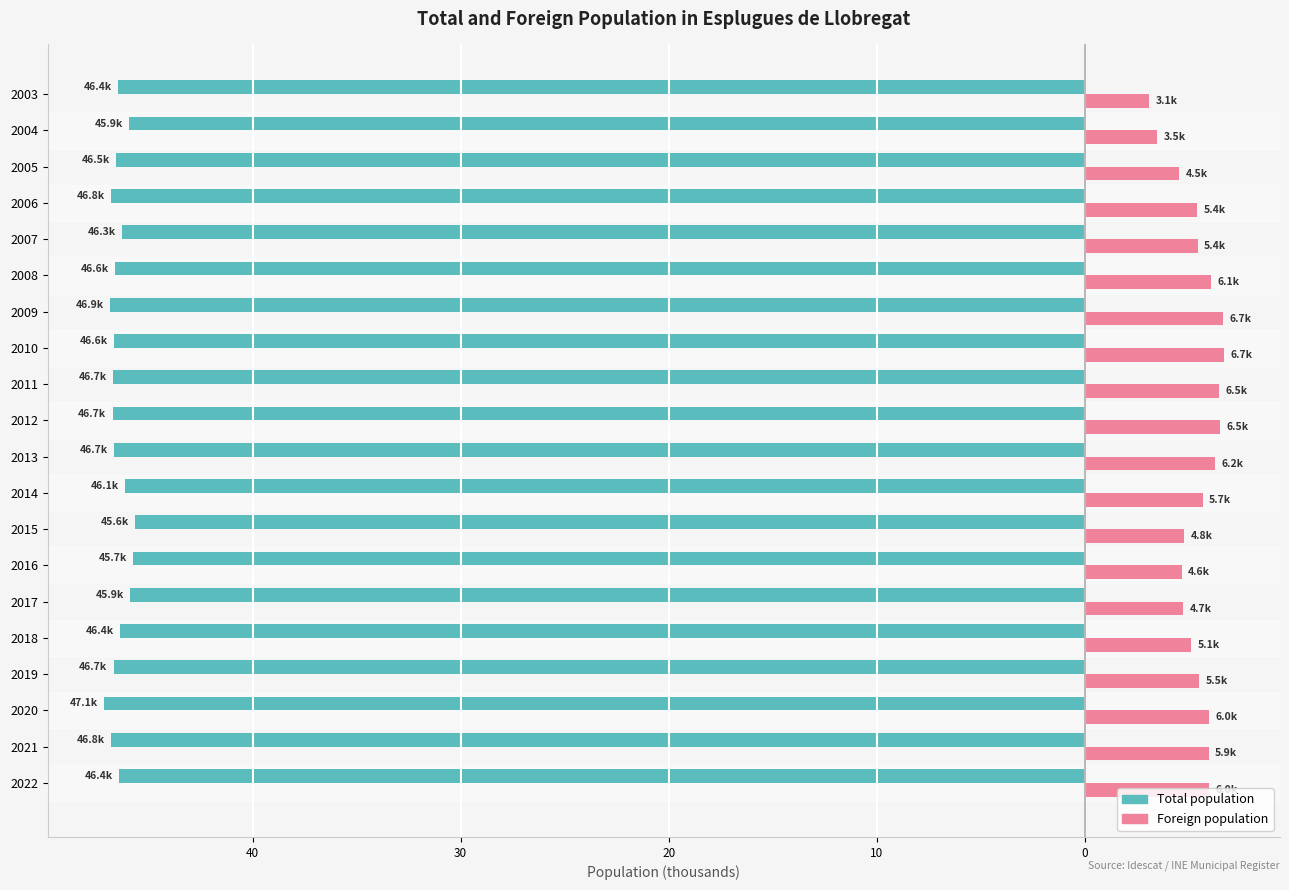

What is the difference between the maximum and minimum values in the Foreign population series?

3.6